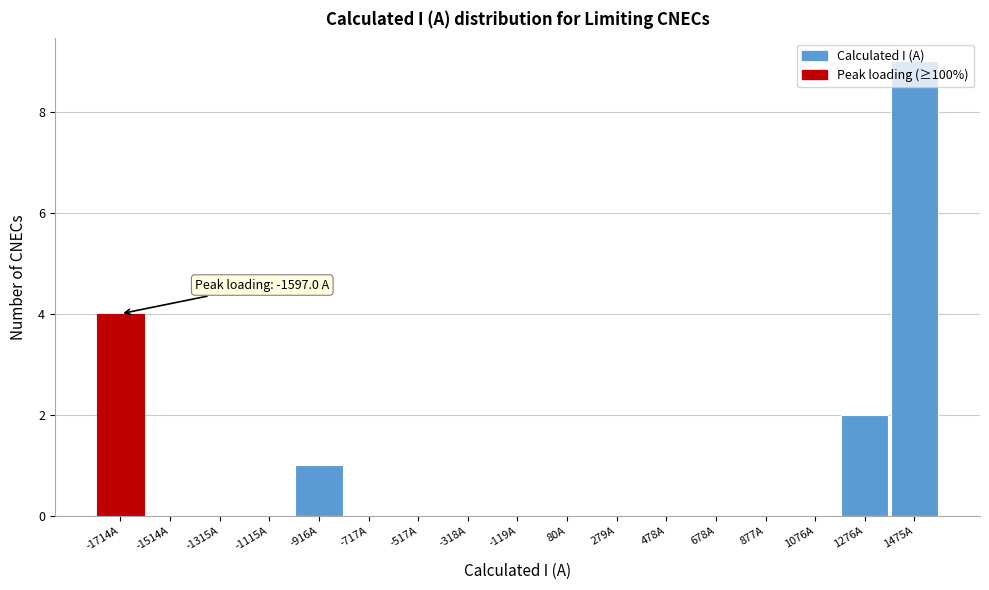

The value at 678A is 0. True or false?

True